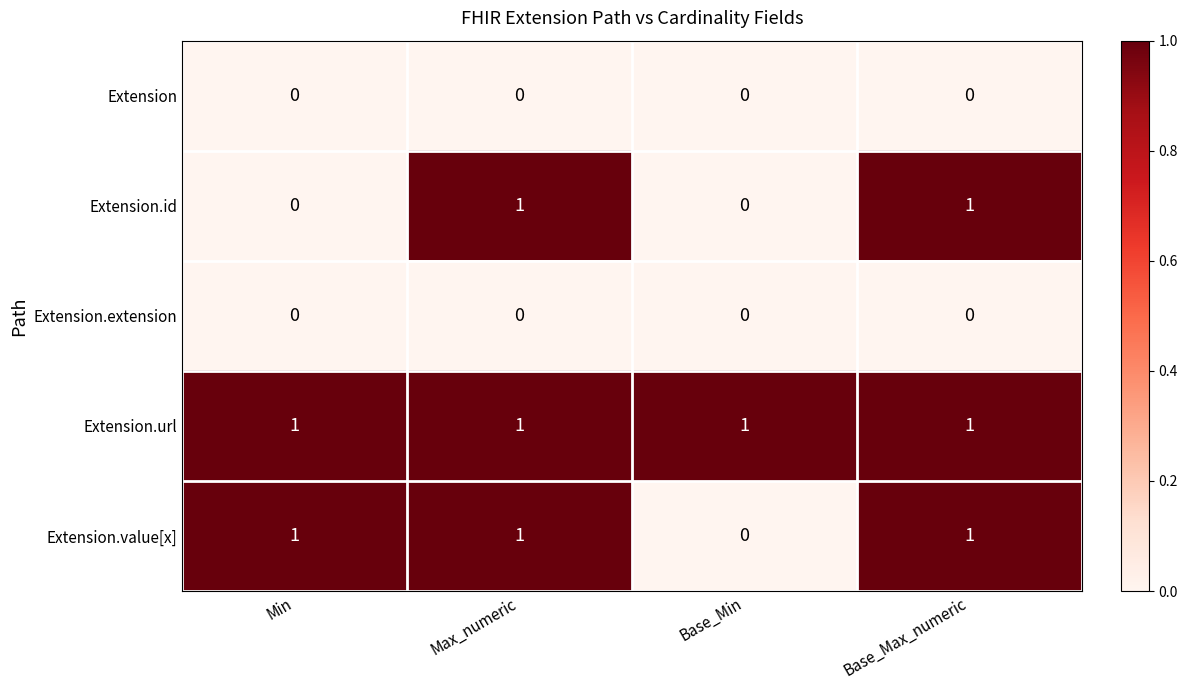

What is the sum of all Extension.value[x] values?

3